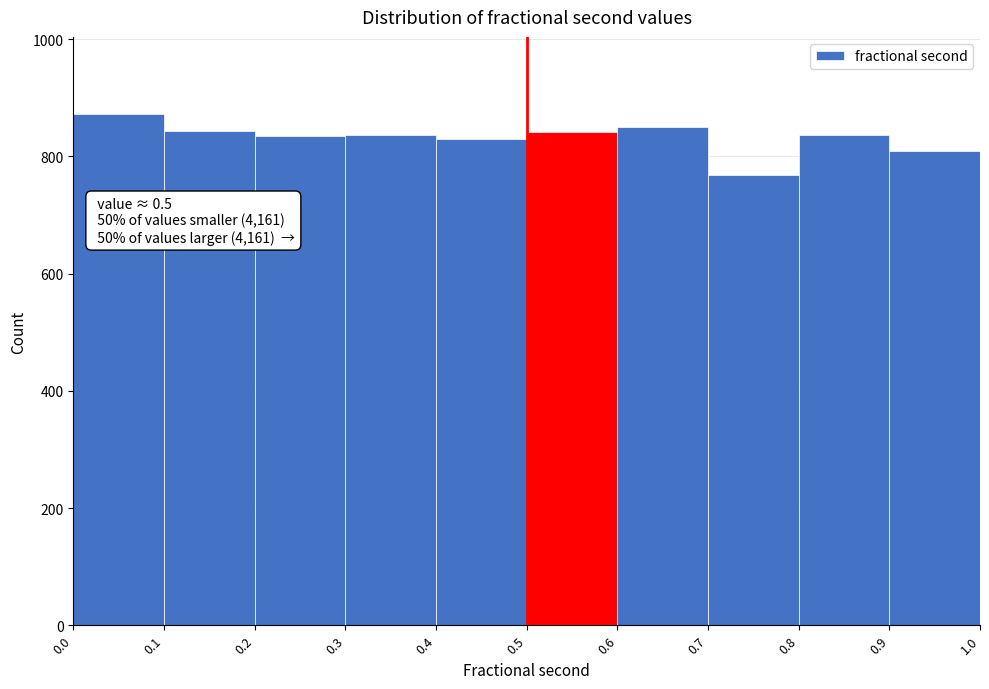

Over which range of the x-axis is the bar tallest?

0.0 to 0.1